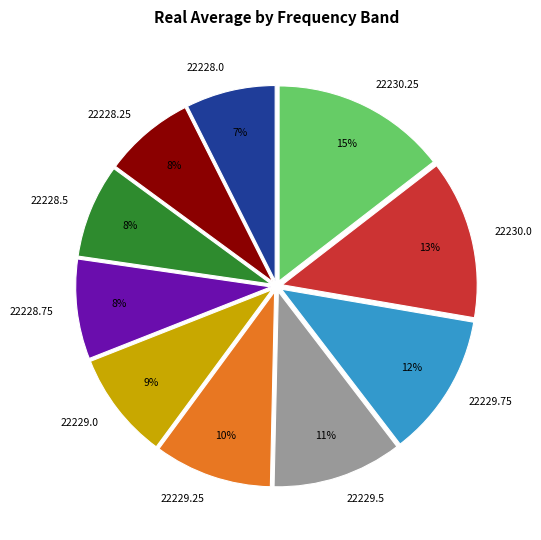

Is it true that 22229.75 is 12% of the pie?

True